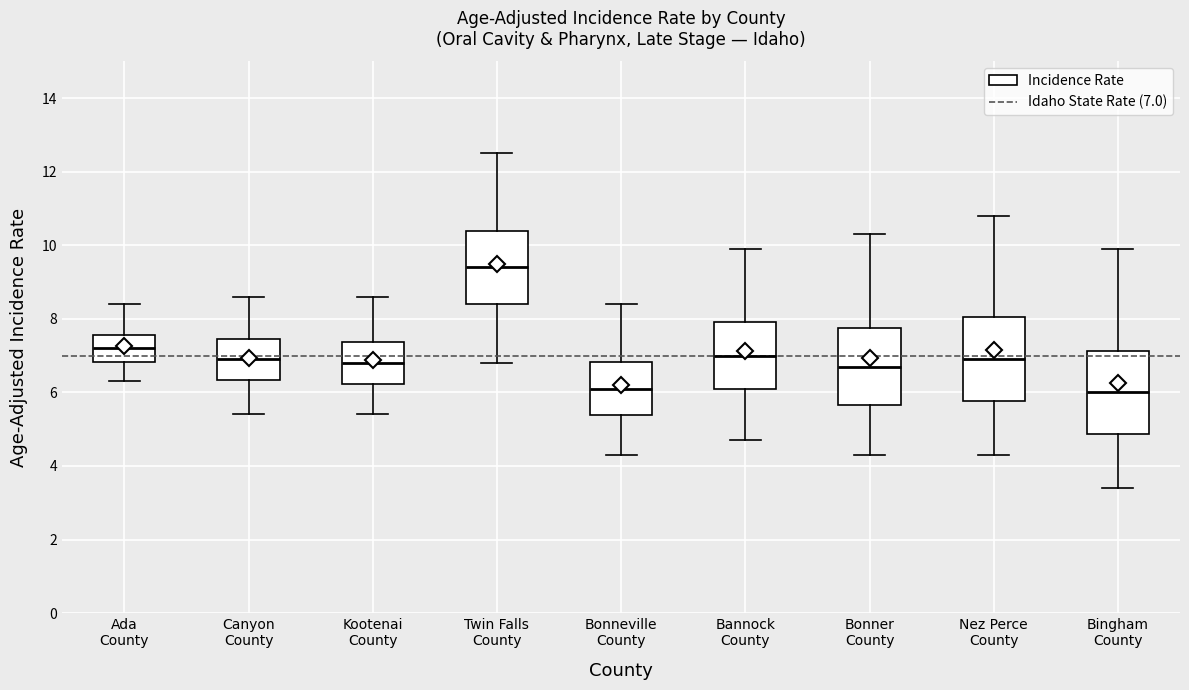

Where does the median line of the box for Kootenai County sit on the y-axis? The values are not printed on the chart, so give them approximately, as read against the axis.

6.8